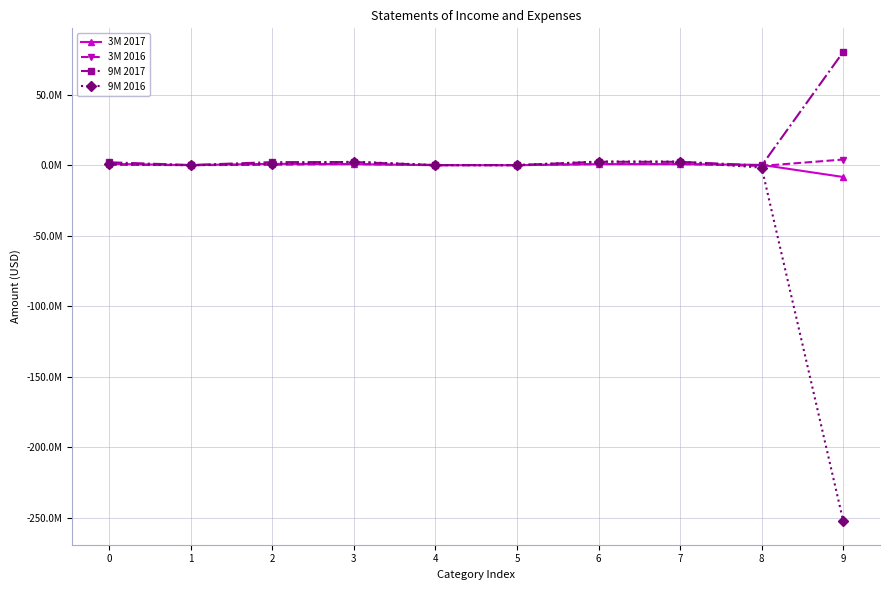

Is this an area chart (filled region under the line)?

No